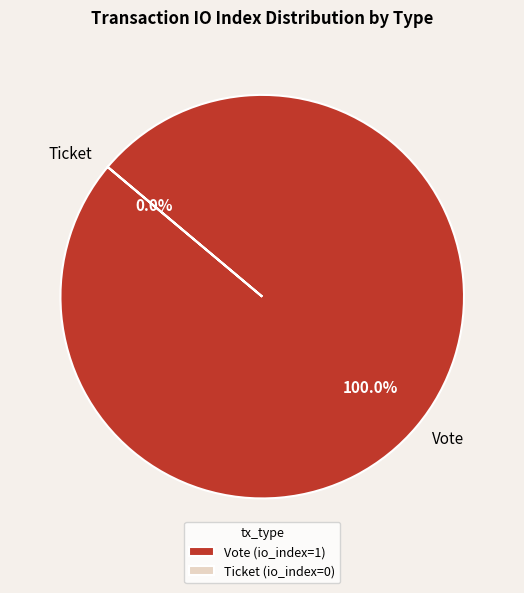

What is the smallest slice in the pie chart?

Ticket